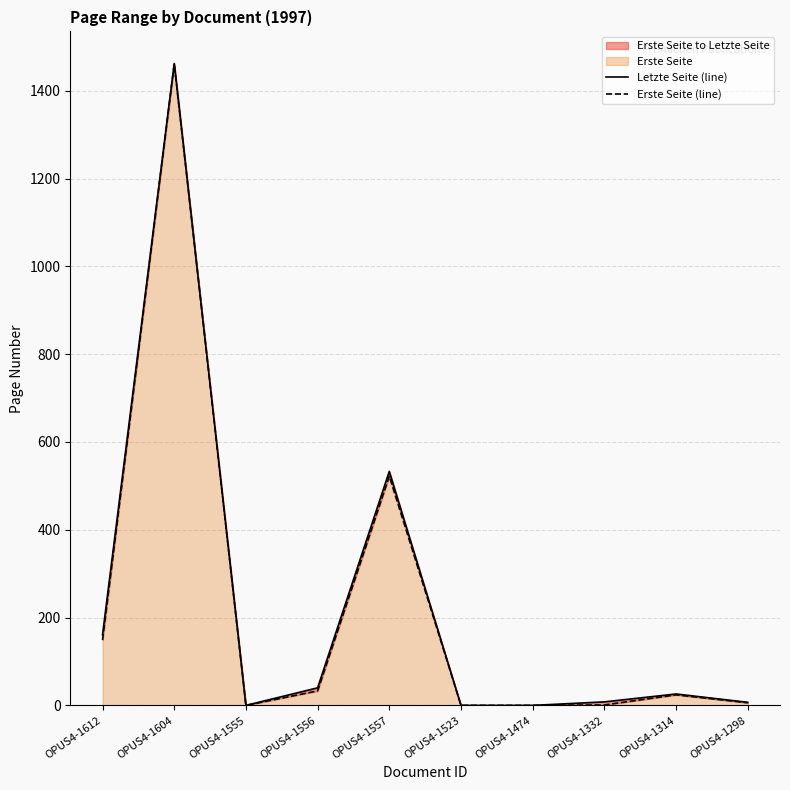

The value of Letzte Seite (line) at OPUS4-1604 is 1462. True or false?

True